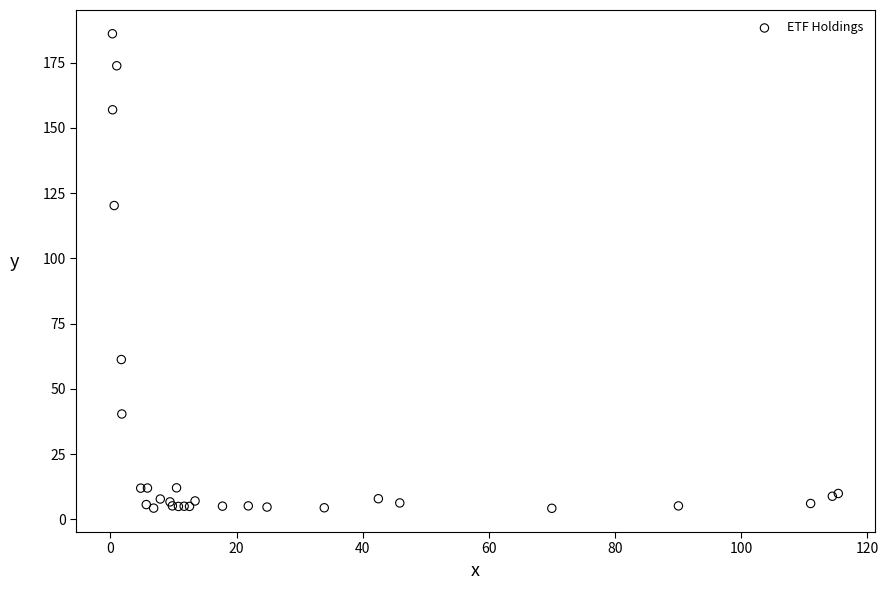

What Y value in the scatter plot is closest to 95?

120.2